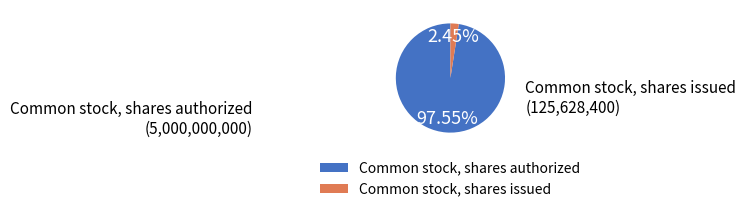

Which has a higher value, Common stock, shares authorized or Common stock, shares issued?

Common stock, shares authorized